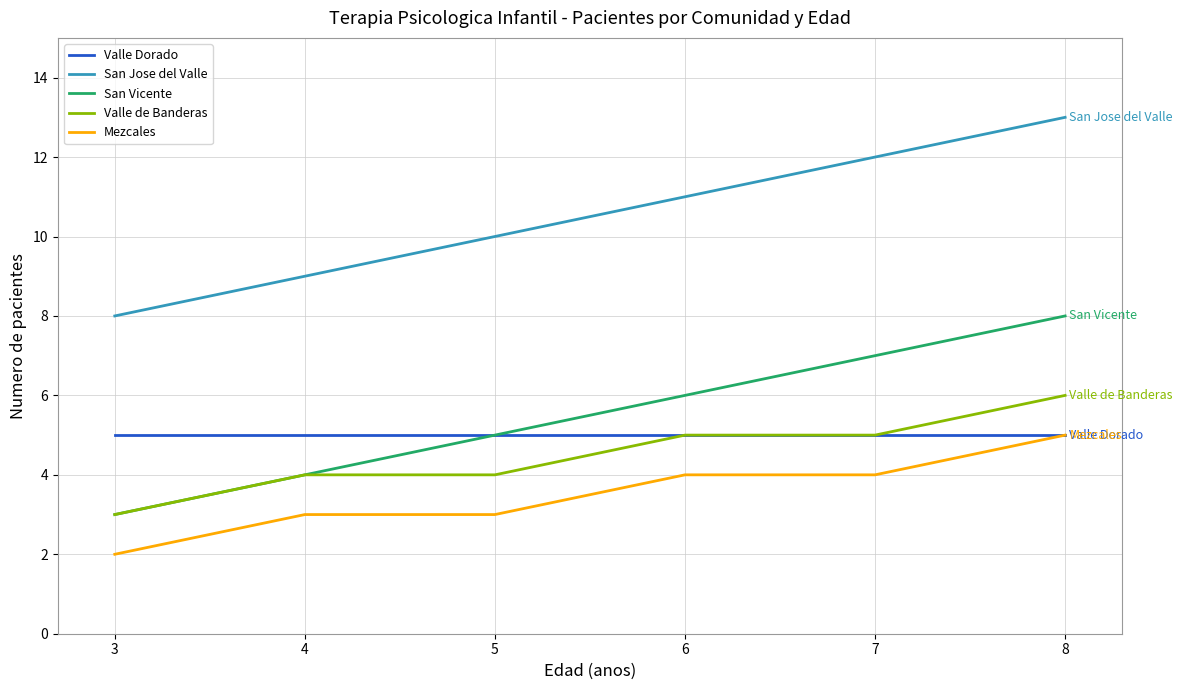

How many lines are shown in the chart?

5